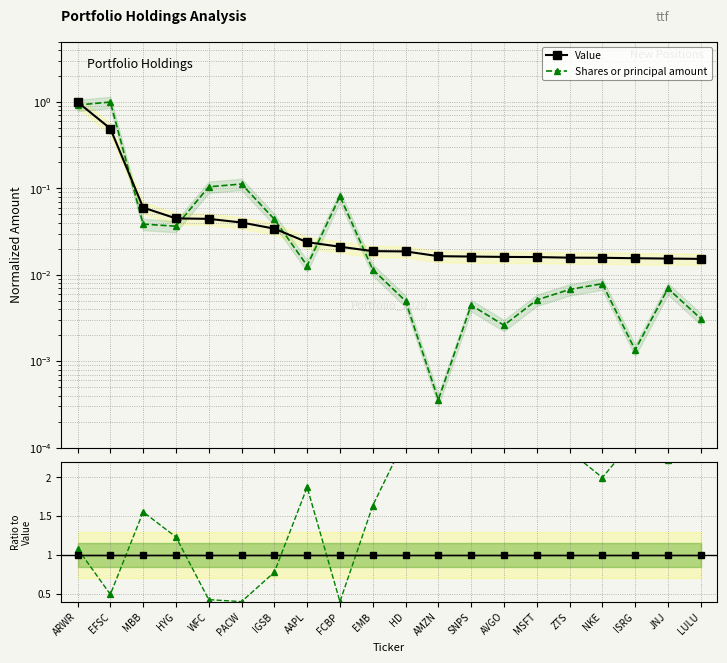

True or false: Shares or principal amount has a value of 0.3 at IGSB.

False